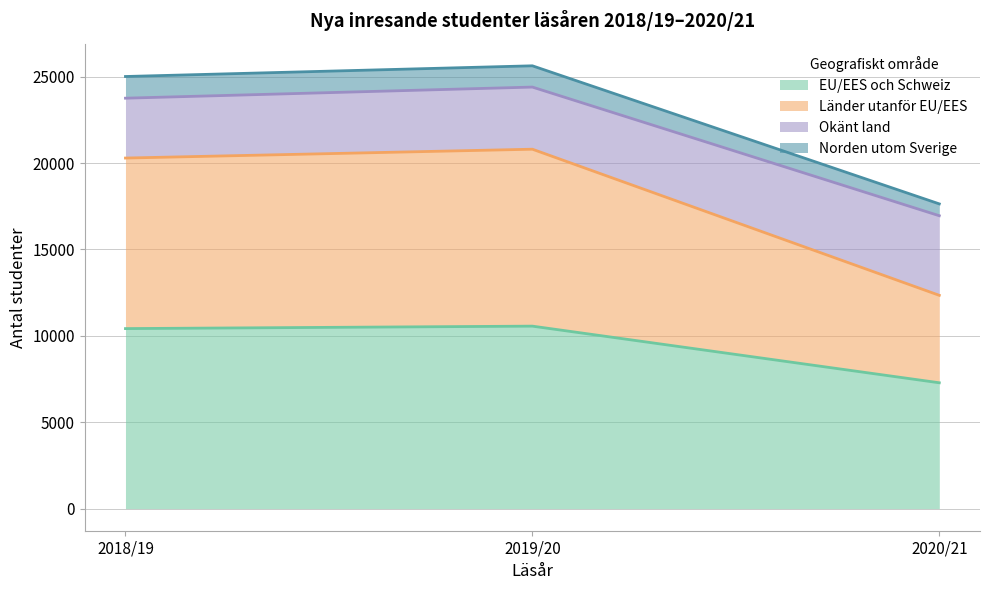

How many data points in Norden utom Sverige are less than 23752?

1